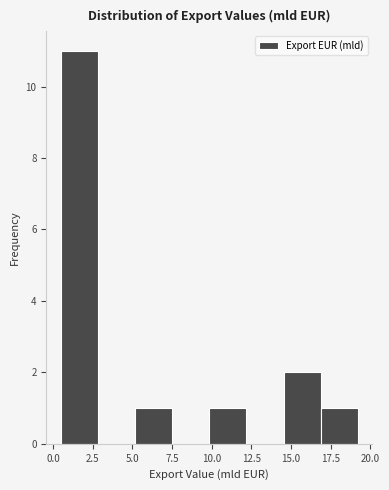

Reading left to right, transcribe this chart: for each bar, give the range it covers on the x-axis and its height. Neither the bar edges nor the heights are printed on the chart, so give them approximately, as read against the axes.

0.5 to 3.0: 11
3.0 to 5.0: 0
5.0 to 7.5: 1
7.5 to 10.0: 0
10.0 to 12.0: 1
12.0 to 14.5: 0
14.5 to 17.0: 2
17.0 to 19.0: 1